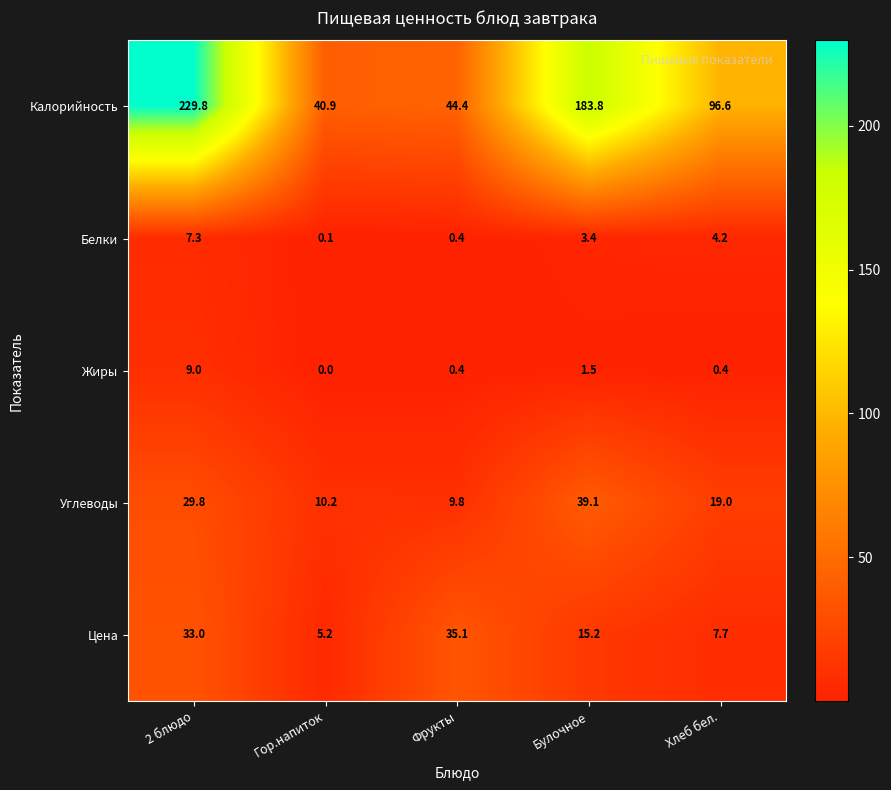

List the series in order of their peak value, lowest first.

Белки, Жиры, Цена, Углеводы, Калорийность